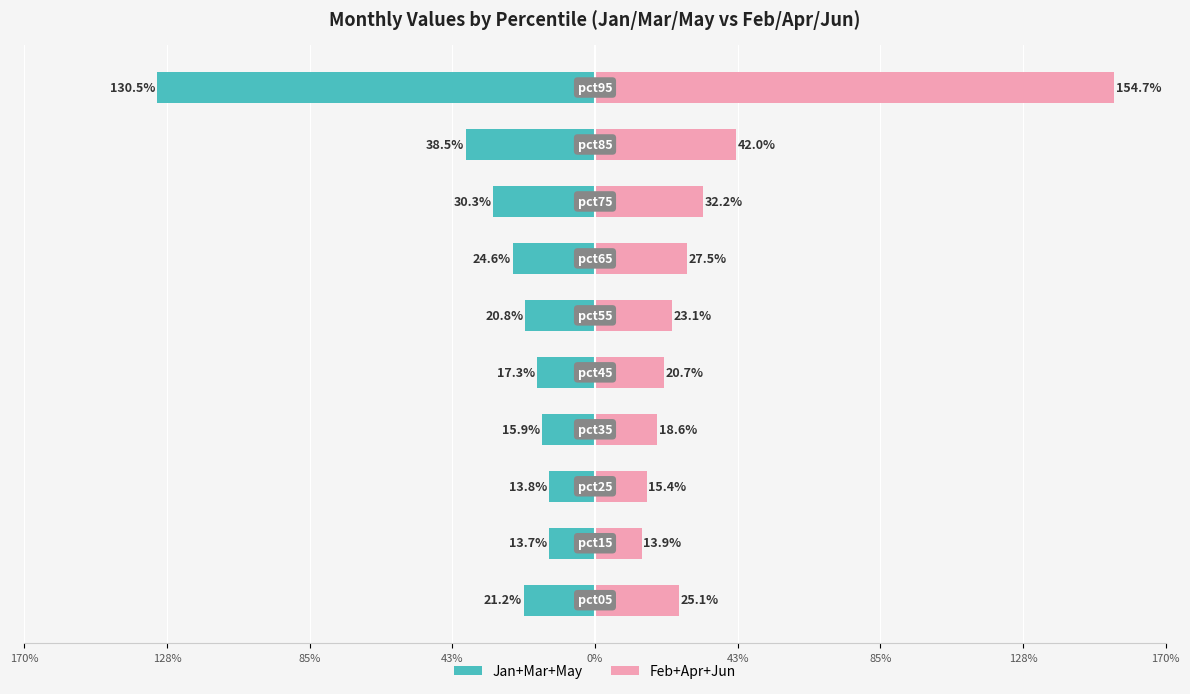

What are all the series names shown in the legend?

Jan+Mar+May, Feb+Apr+Jun